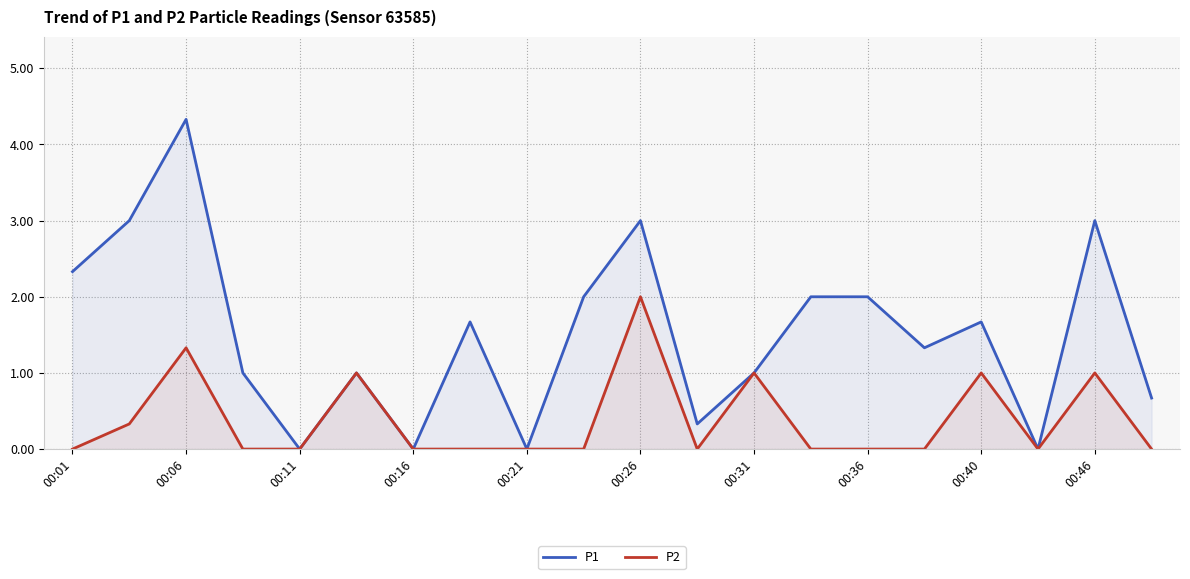

How many values in the P1 series exceed 1?

11